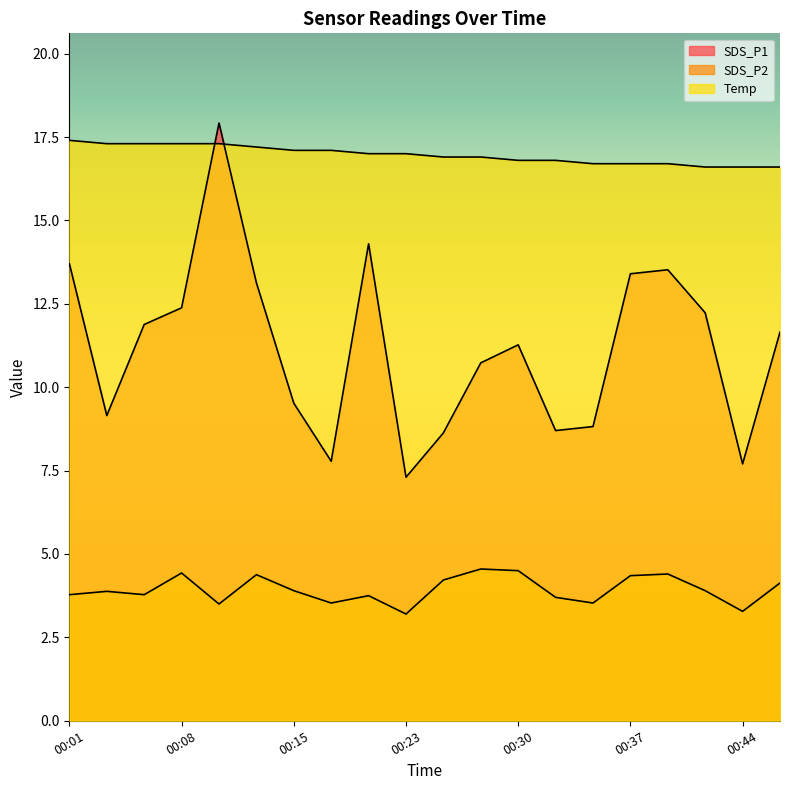

How many values in the SDS_P1 series exceed 11?

11